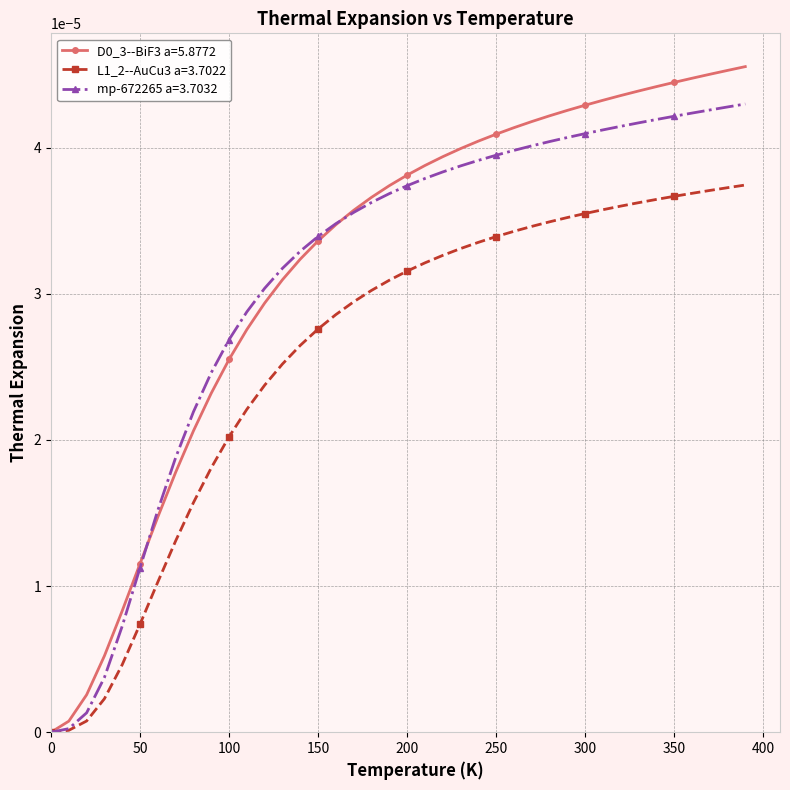

Reading left to right, extract all data points from this chart.

D0_3--BiF3 a=5.8772: 0.0	0.0	0.0	0.0	0.0	0.0	0.0	0.0	0.0	0.0	0.0	0.0	0.0	0.0	0.0	0.0	0.0	0.0	0.0	0.0	0.0	0.0	0.0	0.0	0.0	0.0	0.0	0.0	0.0	0.0	0.0	0.0	0.0	0.0	0.0	0.0	0.0	0.0	0.0	0.0
L1_2--AuCu3 a=3.7022: 0.0	0.0	0.0	0.0	0.0	0.0	0.0	0.0	0.0	0.0	0.0	0.0	0.0	0.0	0.0	0.0	0.0	0.0	0.0	0.0	0.0	0.0	0.0	0.0	0.0	0.0	0.0	0.0	0.0	0.0	0.0	0.0	0.0	0.0	0.0	0.0	0.0	0.0	0.0	0.0
mp-672265 a=3.7032: 0.0	0.0	0.0	0.0	0.0	0.0	0.0	0.0	0.0	0.0	0.0	0.0	0.0	0.0	0.0	0.0	0.0	0.0	0.0	0.0	0.0	0.0	0.0	0.0	0.0	0.0	0.0	0.0	0.0	0.0	0.0	0.0	0.0	0.0	0.0	0.0	0.0	0.0	0.0	0.0